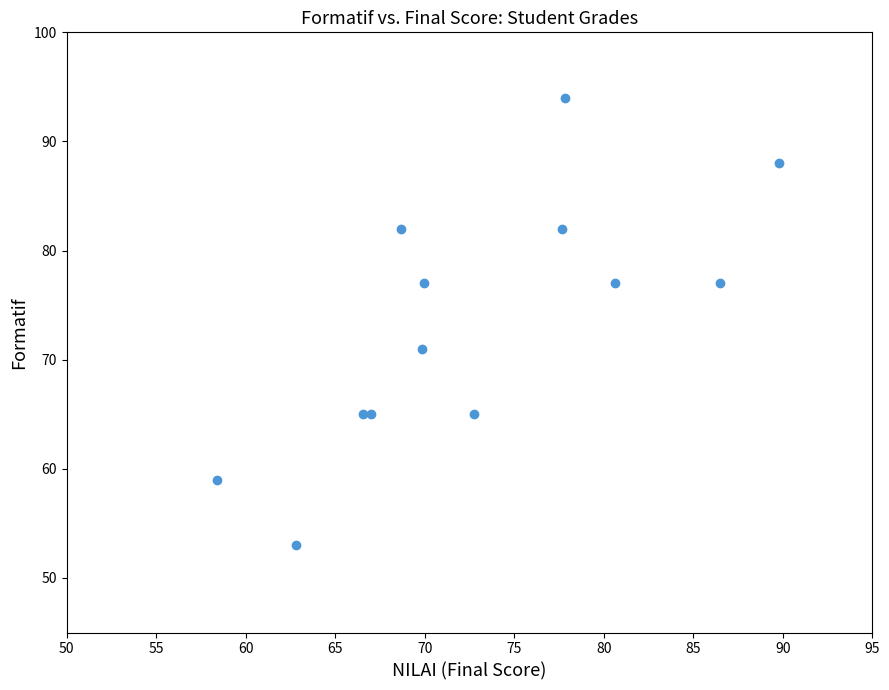

What is the range of Y values (max minus min)?

41